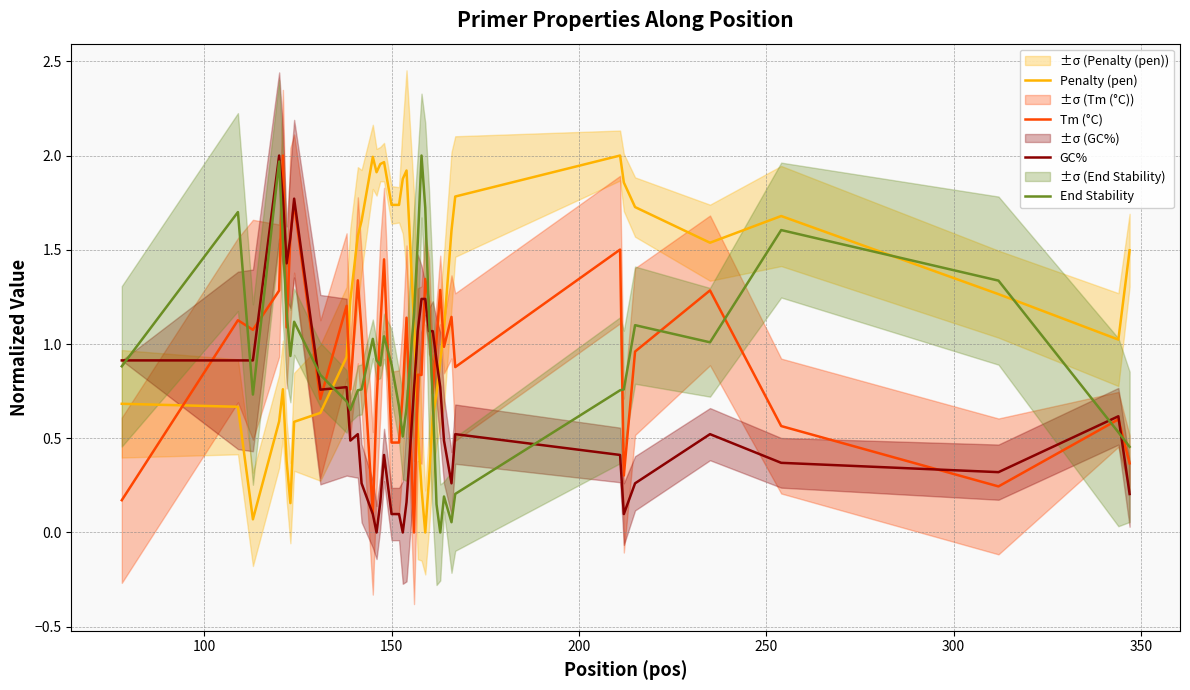

How many data points does each series have?

40